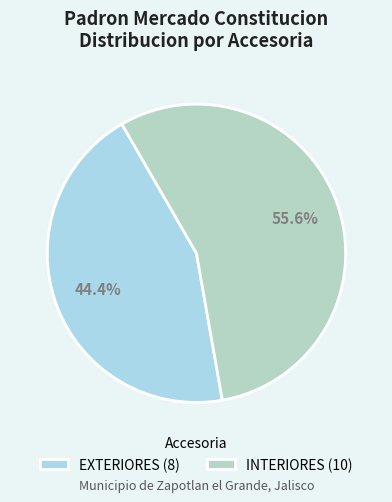

True or false: INTERIORES accounts for 43% of the total.

False